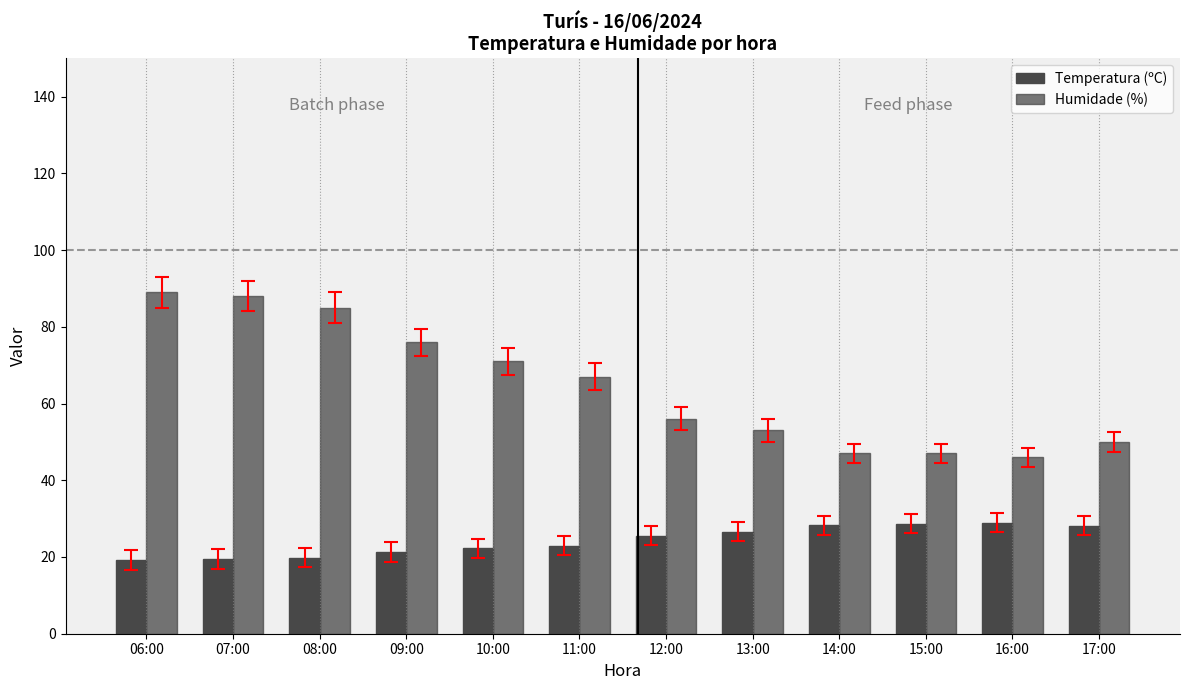

What is the spread (max minus min) of values at 09:00?

54.7